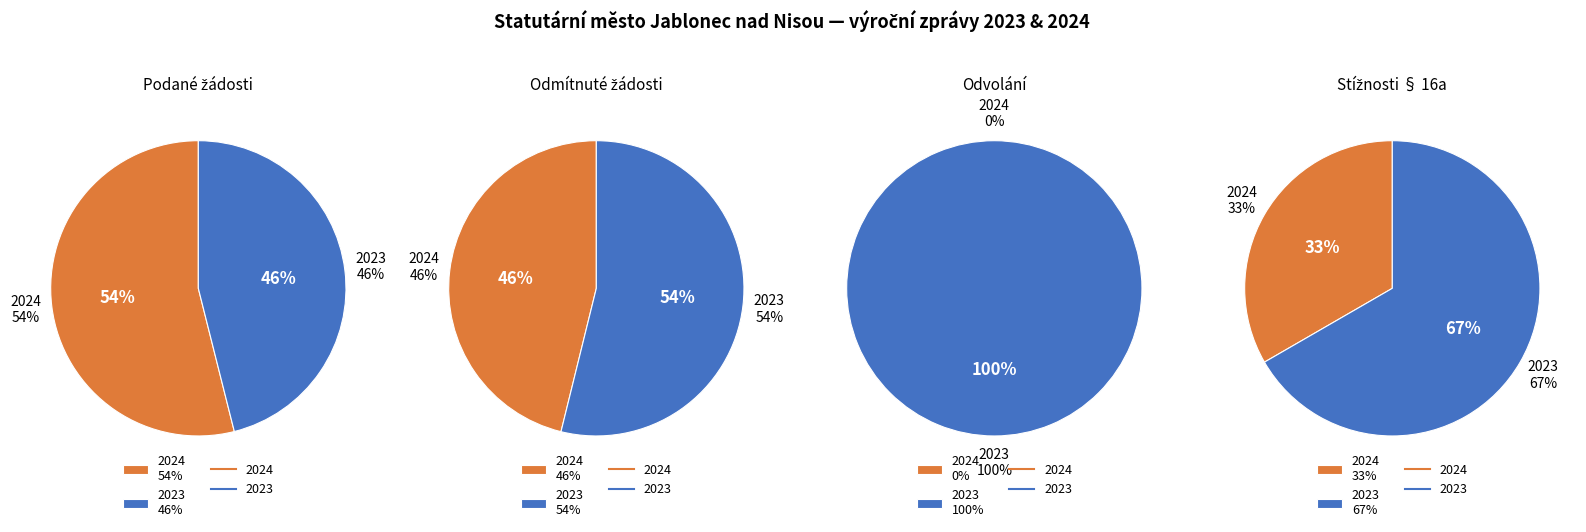

Between 2024 and 2023, which is larger?

2024